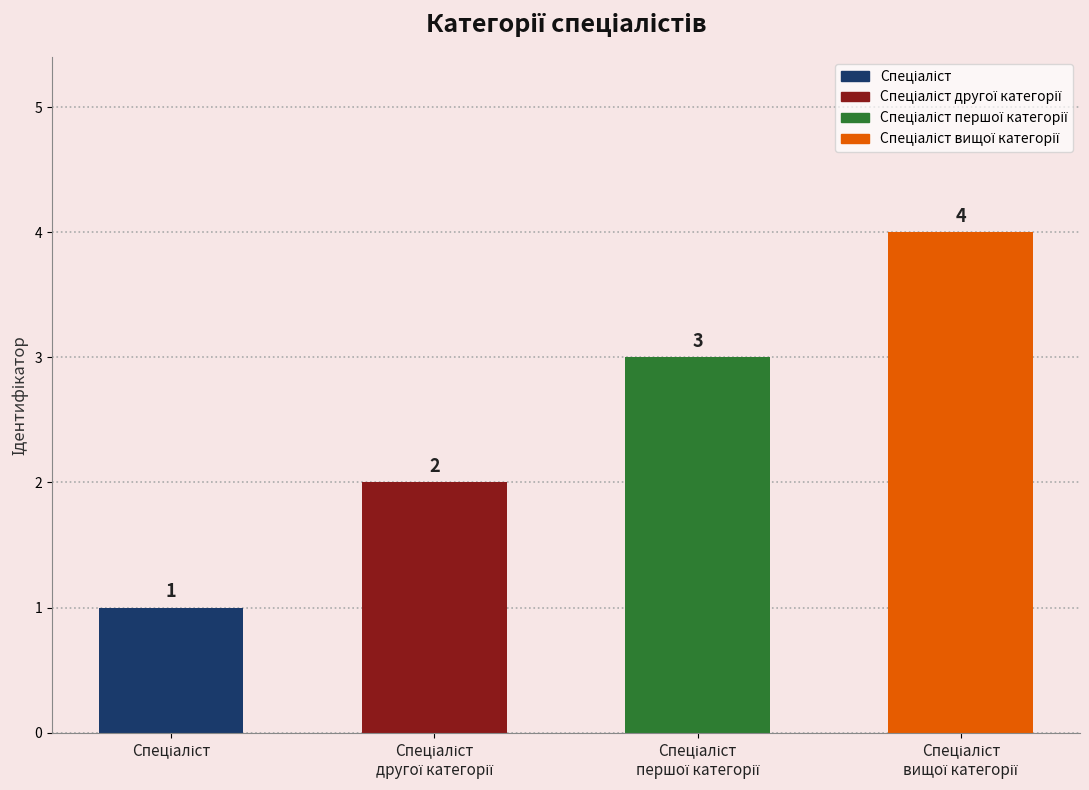

How many data points does each series have?

4